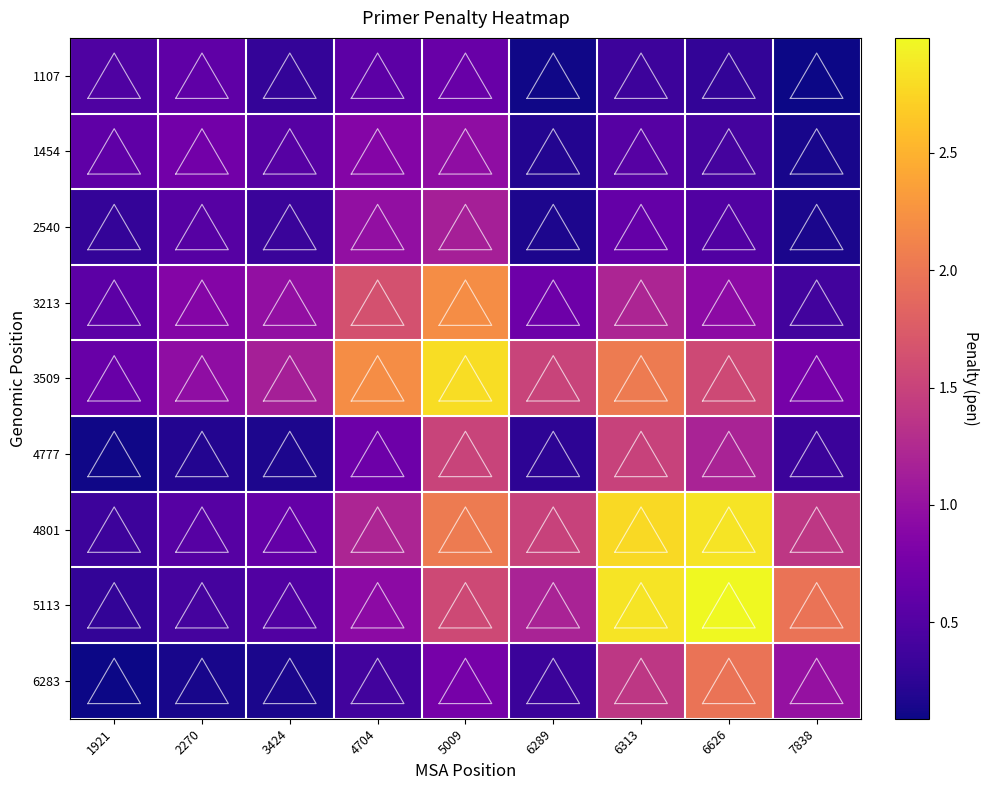

What is the difference between the maximum and minimum values in the 4801 series?

2.5